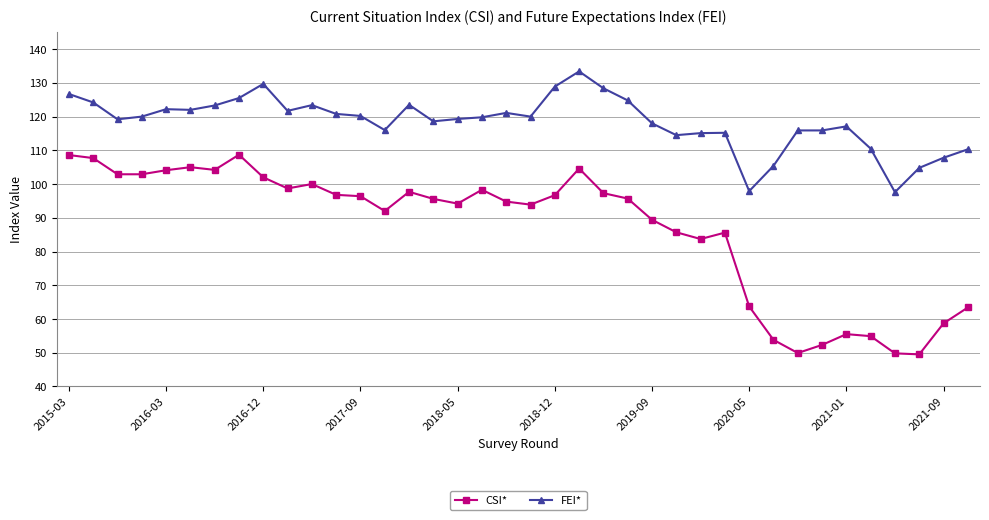

What is the difference between the maximum and minimum values in the FEI* series?

35.8